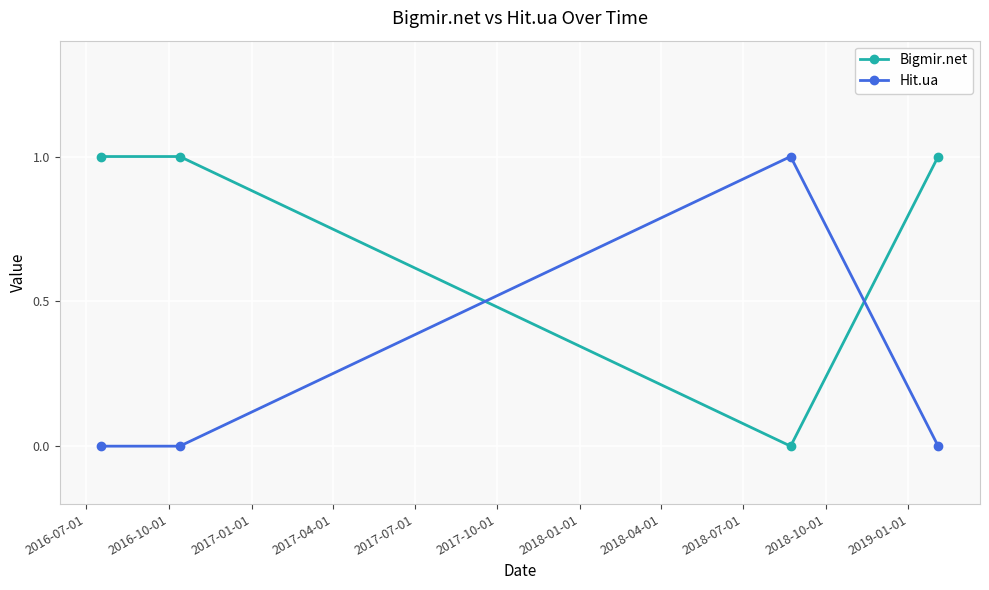

What is the value of the Bigmir.net point at the 2nd from the left?

1